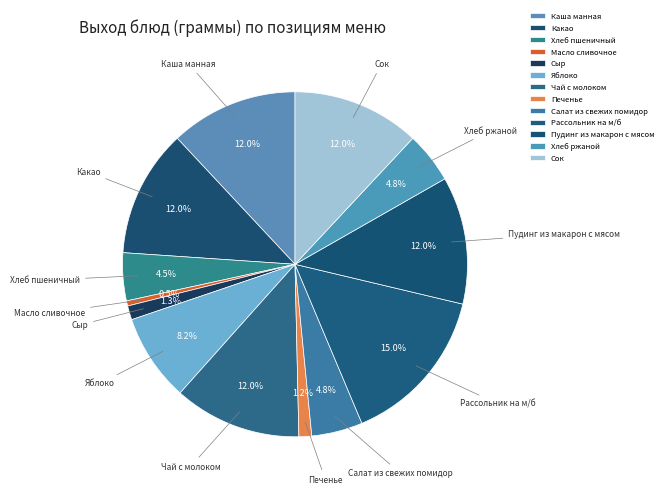

How many segments does this pie chart have?

13